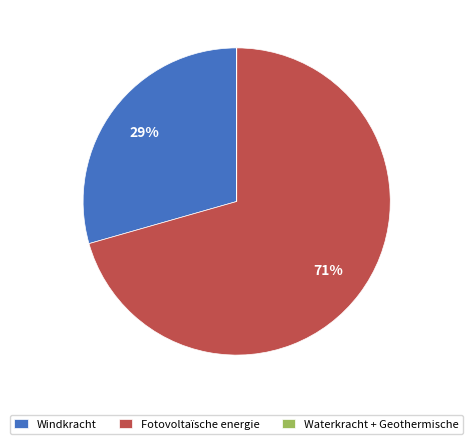

Which slice is the largest?

Fotovoltaïsche energie